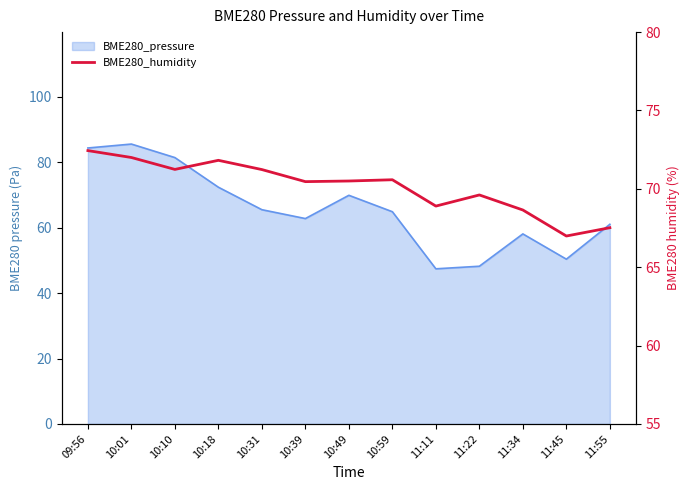

Does the chart display data point markers on the line(s)?

No